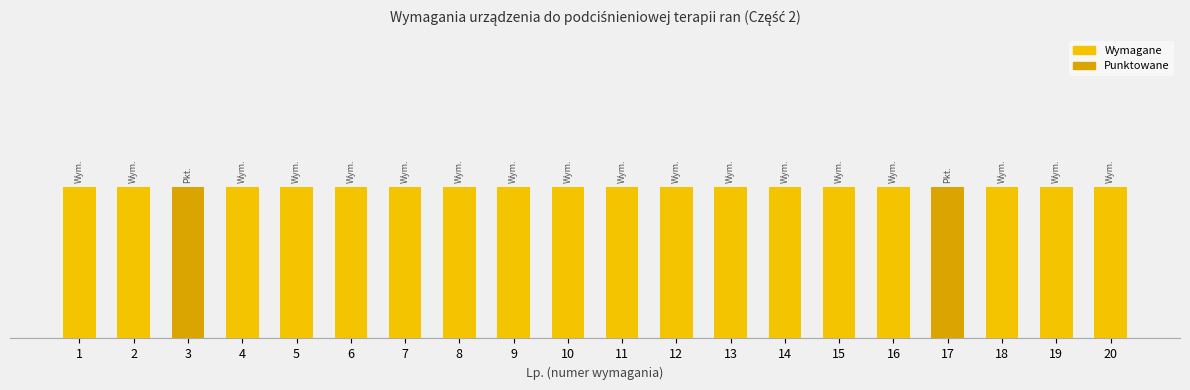

Approximately how many times larger is the value at 6 compared to 18?

1.0